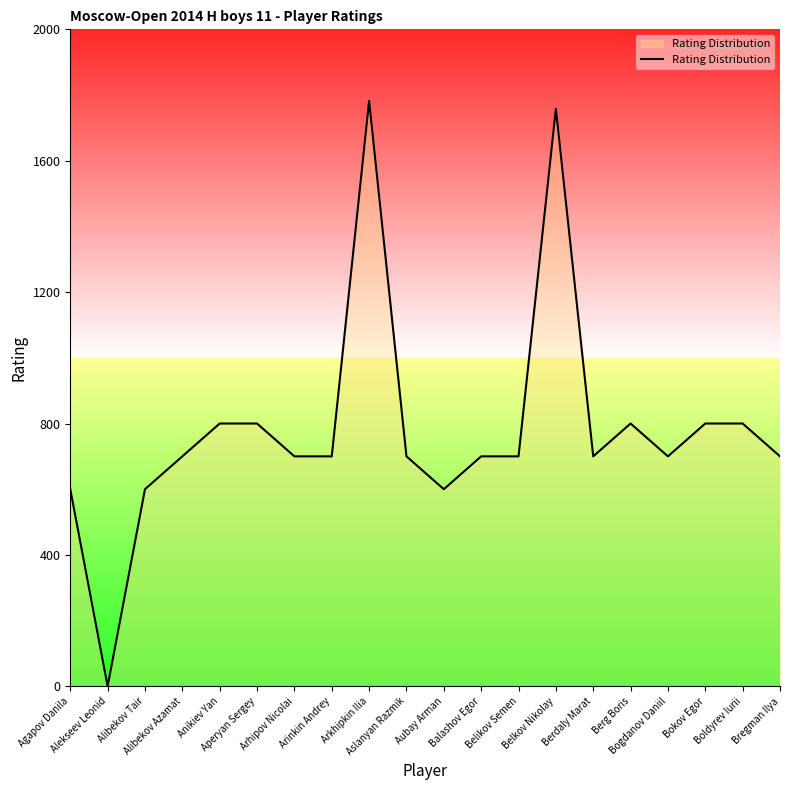

How many categories are shown in the chart?

20